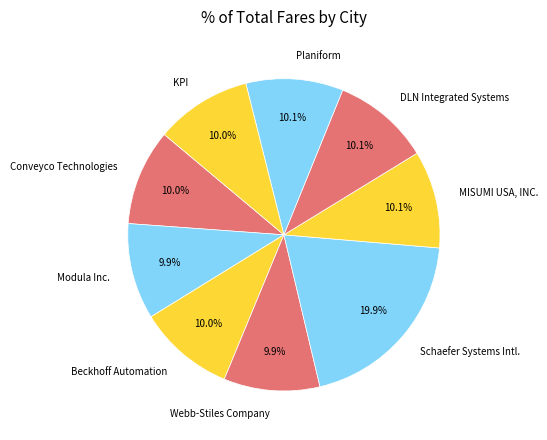

True or false: Webb-Stiles Company accounts for 10% of the total.

True